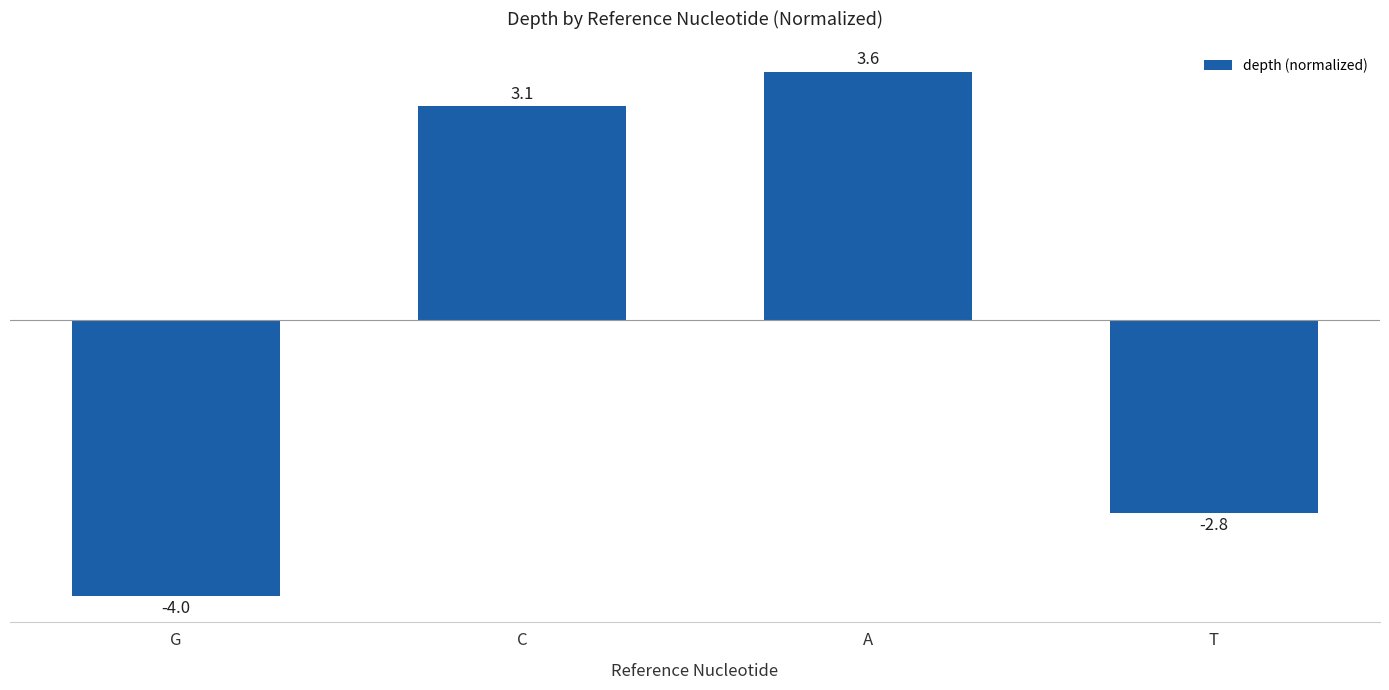

What is the change in value from C to A?

+0.5